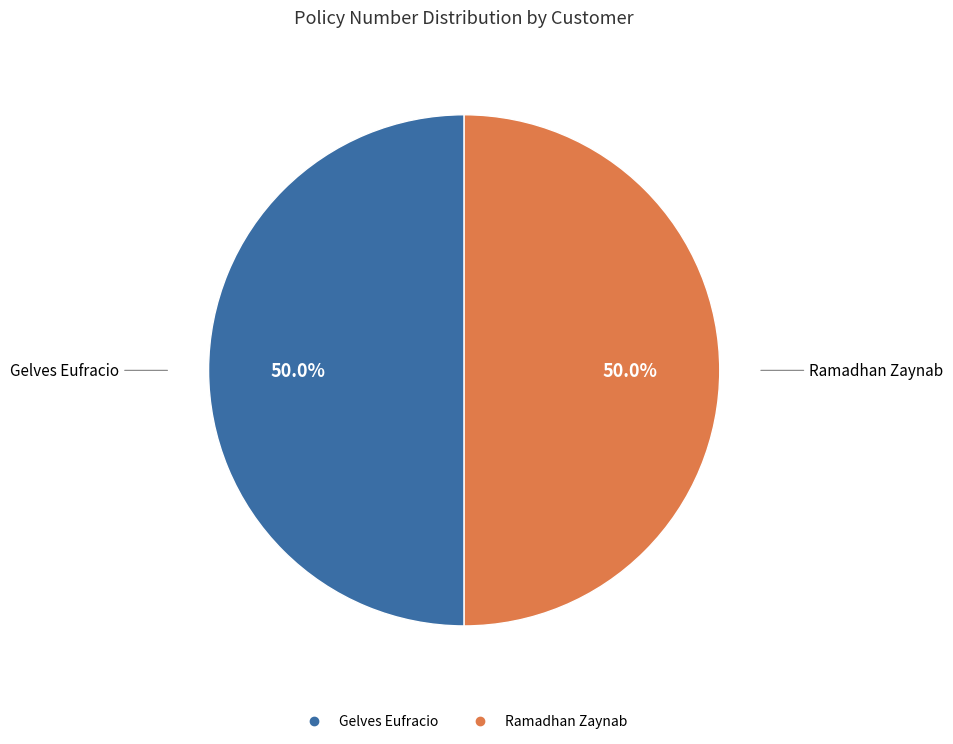

Approximately how many times larger is the value at Gelves Eufracio compared to Ramadhan Zaynab?

1.0